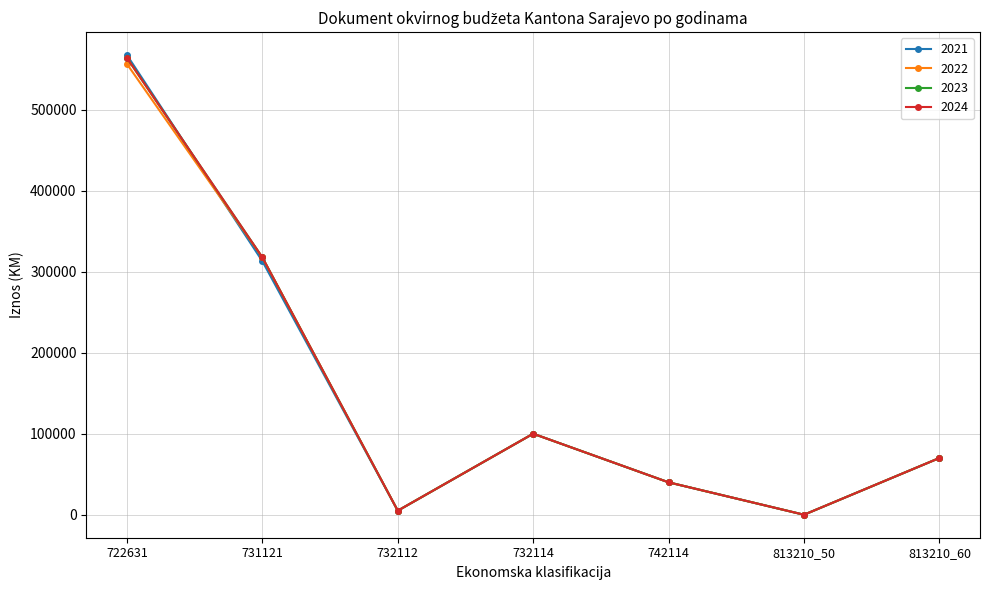

How many data points in 2022 are above 70000?

3